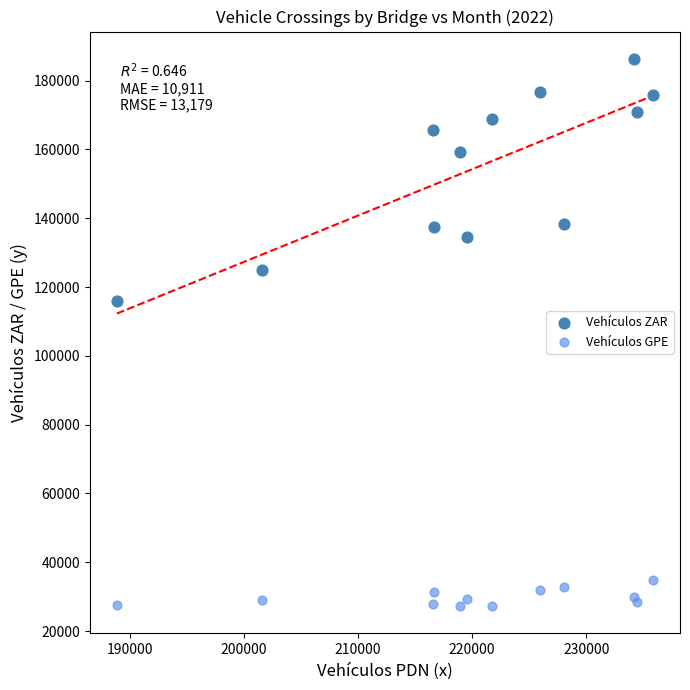

Which series reaches the minimum Y coordinate?

Vehículos GPE